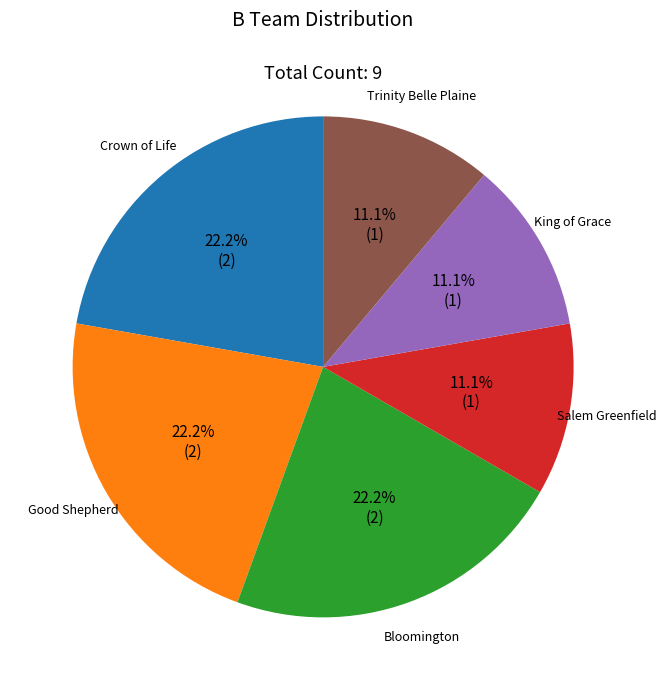

To the nearest percent, what is the difference between the largest and smallest slice percentages?

11%